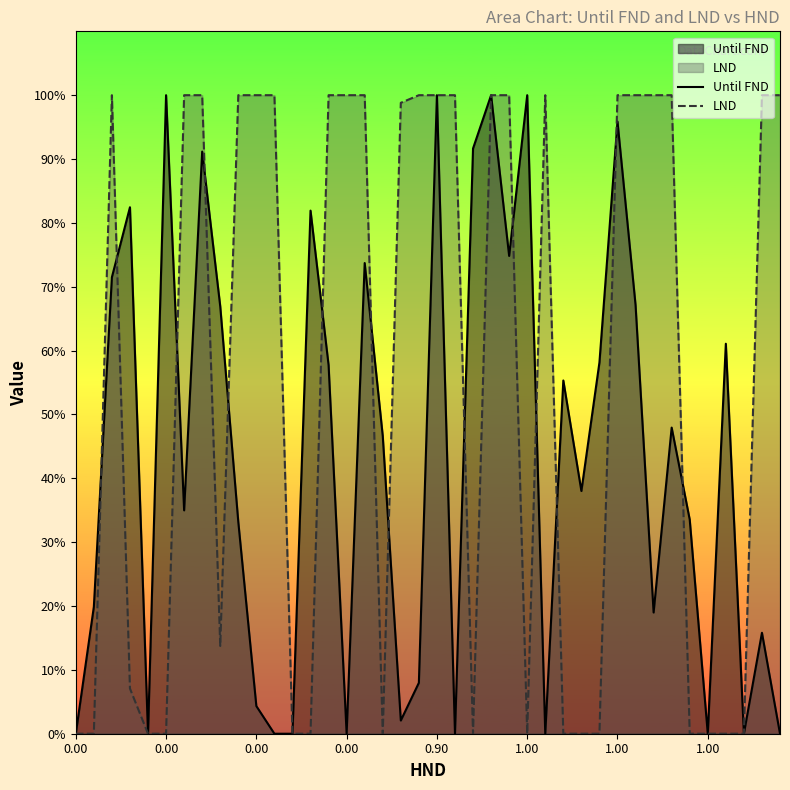

What are all the series names shown in the legend?

Until FND, LND